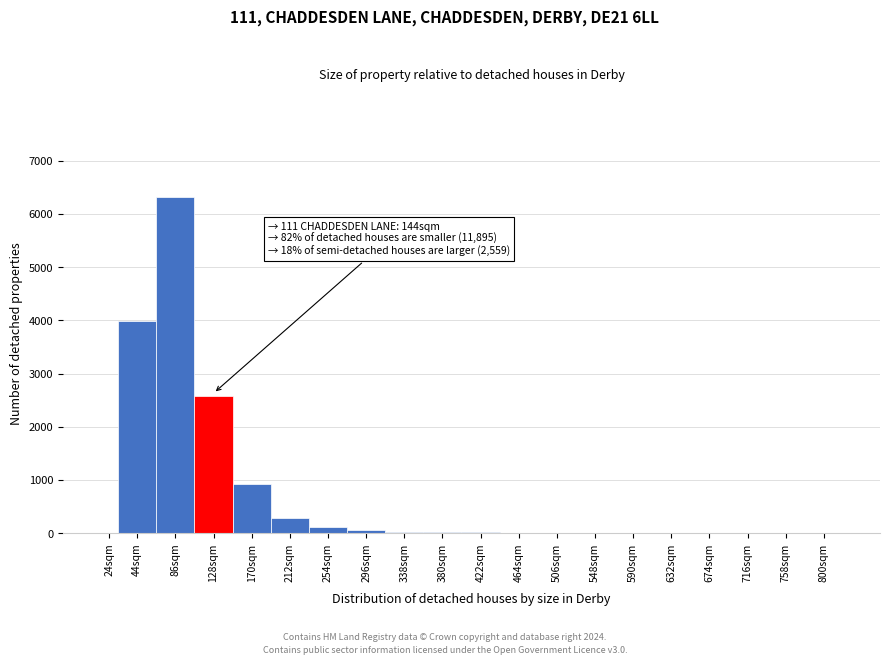

Where is the data nearest to the value 3160?

128sqm